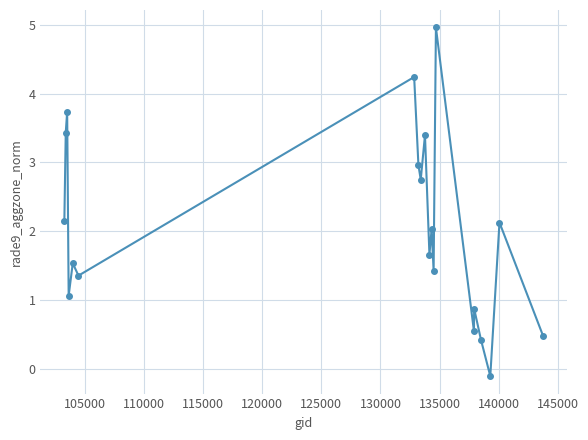

What is the sum of all values?

41.0